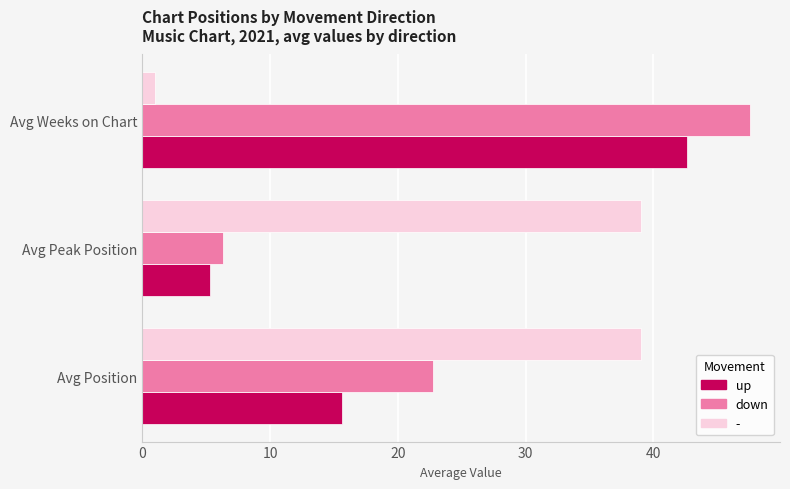

The down series shows 22.8 at Avg Position. True or false?

True